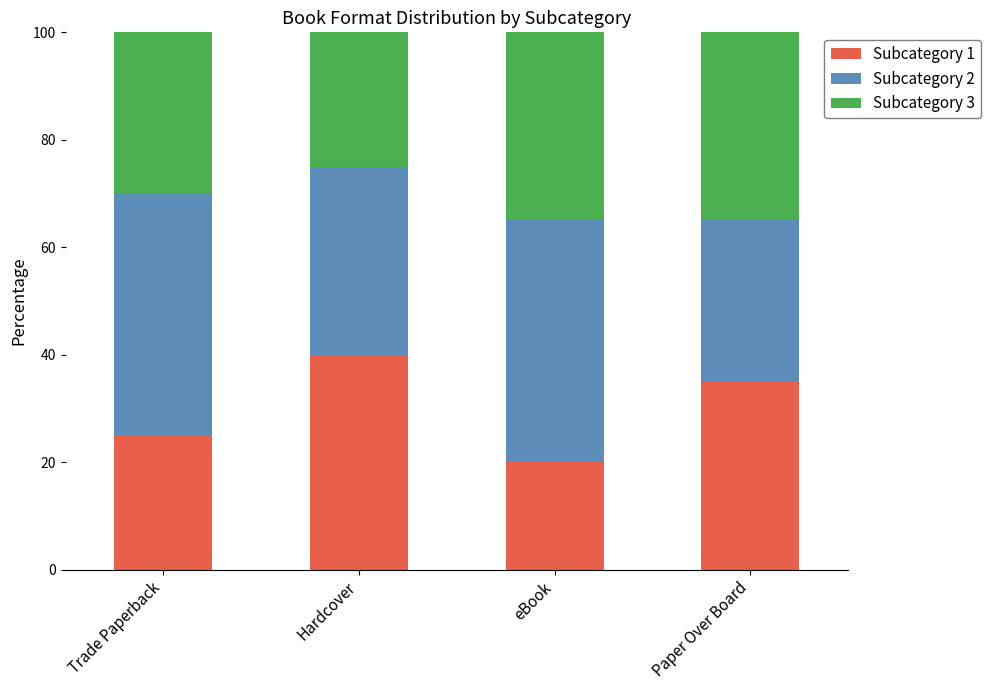

At which label does Subcategory 1 first exceed 35?

Hardcover